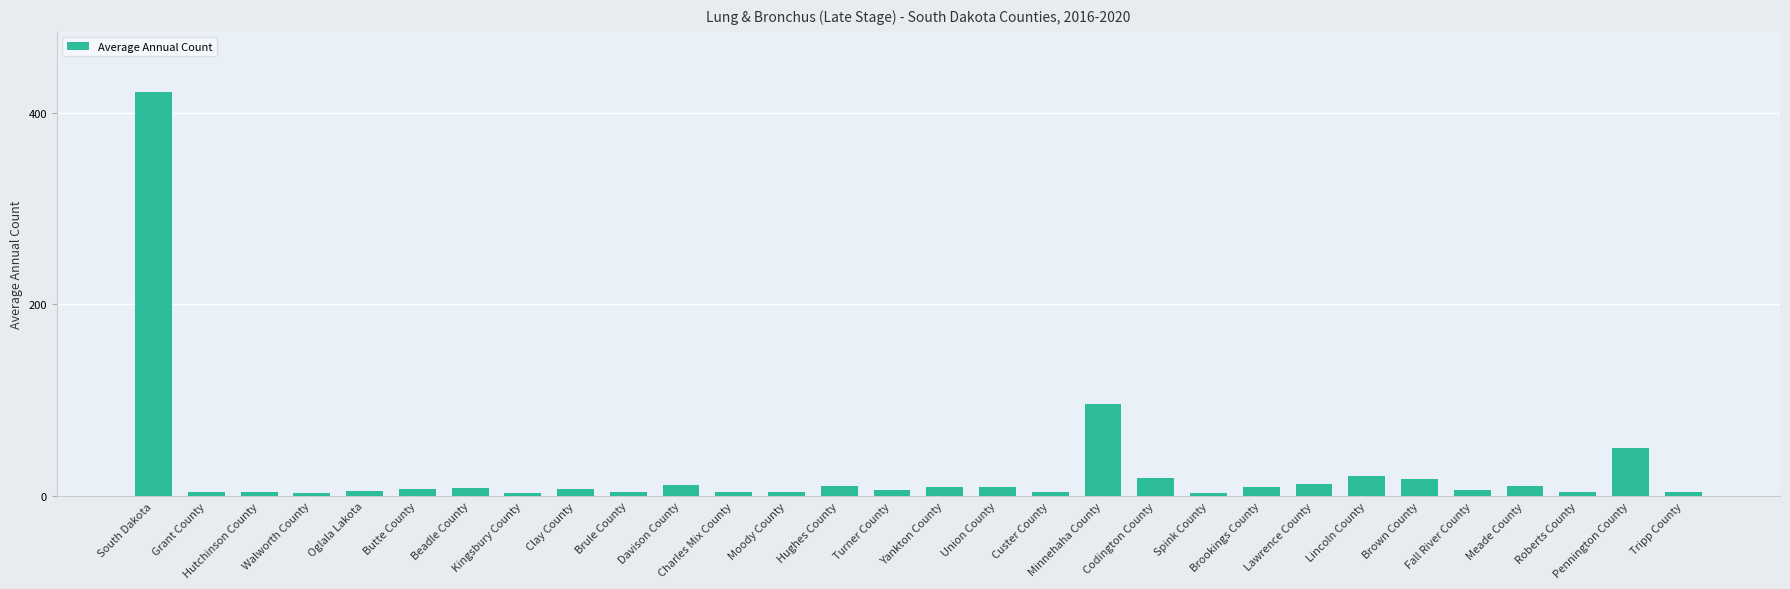

What is the average value?

26